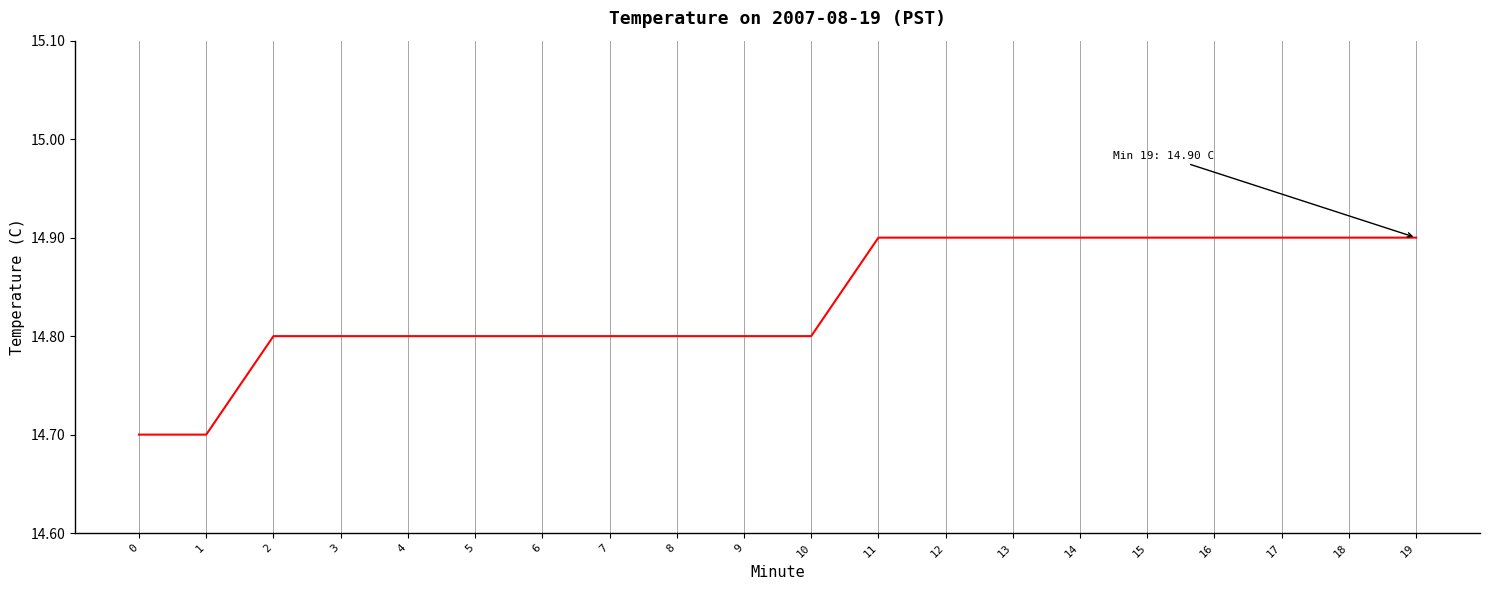

How many values are between 14 and 15?

20